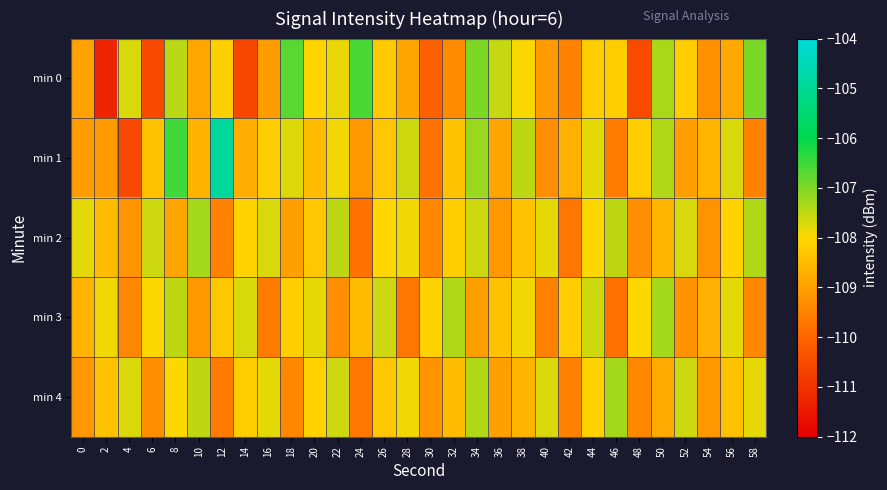

Reading right to left, extract all data points from this chart.

min 0: 58=-107.0	56=-108.8	54=-109.2	52=-108.2	50=-107.3	48=-110.5	46=-108.2	44=-108.2	42=-109.5	40=-109.1	38=-108.0	36=-107.5	34=-107.0	32=-109.3	30=-110.1	28=-108.9	26=-108.3	24=-106.6	22=-107.8	20=-108.1	18=-106.7	16=-109.0	14=-110.6	12=-108.1	10=-108.8	8=-107.4	6=-110.5	4=-107.7	2=-111.3	0=-108.9
min 1: 58=-109.5	56=-107.7	54=-108.6	52=-109.0	50=-107.4	48=-108.2	46=-109.6	44=-107.8	42=-108.7	40=-109.3	38=-107.5	36=-108.9	34=-107.2	32=-108.4	30=-109.8	28=-107.6	26=-108.3	24=-109.1	22=-107.9	20=-108.5	18=-107.7	16=-108.2	14=-108.7	12=-104.9	10=-108.7	8=-106.5	6=-108.4	4=-110.6	2=-109.1	0=-109.0
min 2: 58=-107.4	56=-108.1	54=-109.2	52=-107.7	50=-108.6	48=-109.3	46=-107.5	44=-108.0	42=-109.7	40=-107.8	38=-108.4	36=-109.1	34=-107.6	32=-108.2	30=-109.4	28=-107.9	26=-108.0	24=-109.8	22=-107.5	20=-108.3	18=-109.0	16=-107.7	14=-108.1	12=-109.5	10=-107.3	8=-108.9	6=-107.6	4=-109.2	2=-108.5	0=-107.8
min 3: 58=-109.4	56=-107.8	54=-108.7	52=-109.2	50=-107.3	48=-108.0	46=-109.8	44=-107.6	42=-108.2	40=-109.5	38=-107.9	36=-108.4	34=-109.0	32=-107.4	30=-108.1	28=-109.7	26=-107.6	24=-108.5	22=-109.3	20=-107.8	18=-108.2	16=-109.6	14=-107.7	12=-108.3	10=-109.1	8=-107.5	6=-108.0	4=-109.4	2=-107.9	0=-108.6
min 4: 58=-107.8	56=-108.4	54=-109.1	52=-107.6	50=-108.8	48=-109.4	46=-107.3	44=-108.1	42=-109.5	40=-107.7	38=-108.6	36=-109.0	34=-107.4	32=-108.5	30=-109.2	28=-107.9	26=-108.3	24=-109.7	22=-107.6	20=-108.1	18=-109.4	16=-107.8	14=-108.2	12=-109.6	10=-107.5	8=-108.0	6=-109.3	4=-107.7	2=-108.4	0=-109.1